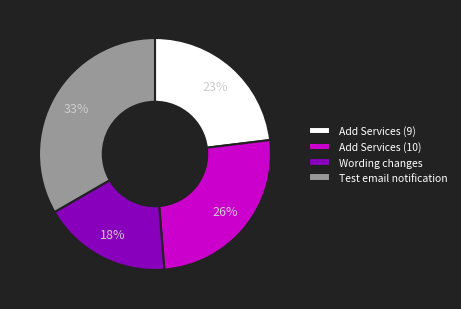

Which has a higher value, Test email notification or Add Services (9)?

Test email notification